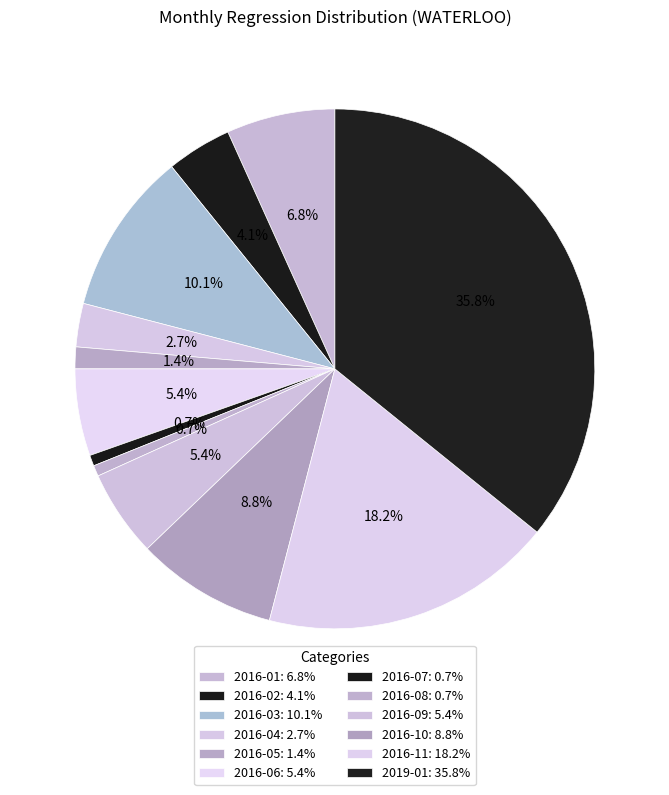

Is it true that 2019-01 is 36% of the pie?

True